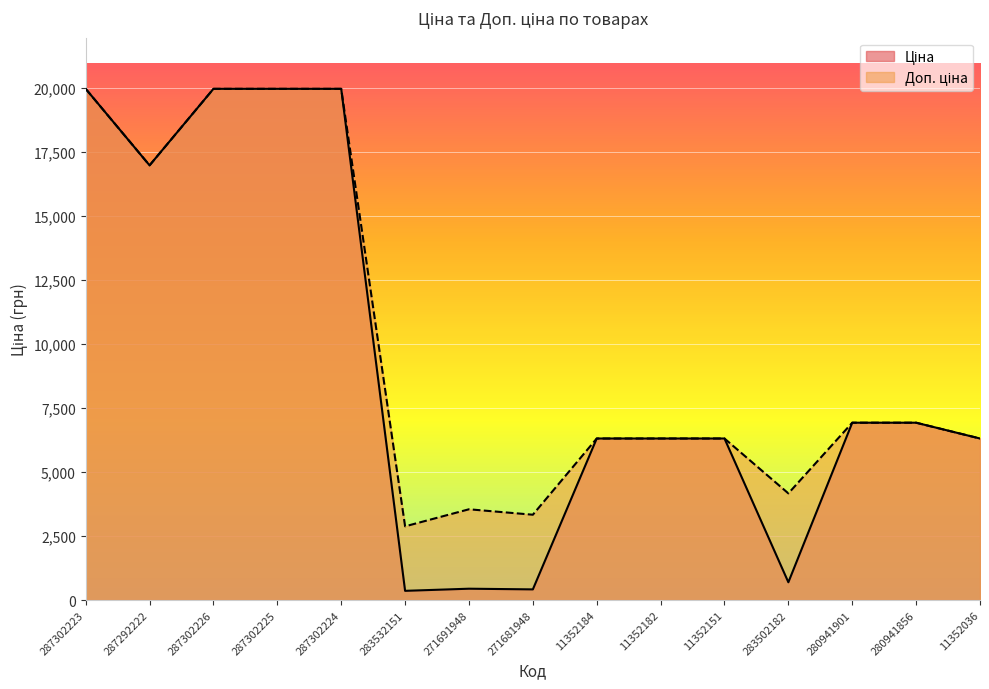

At which category does Ціна reach its first local peak?

271691948